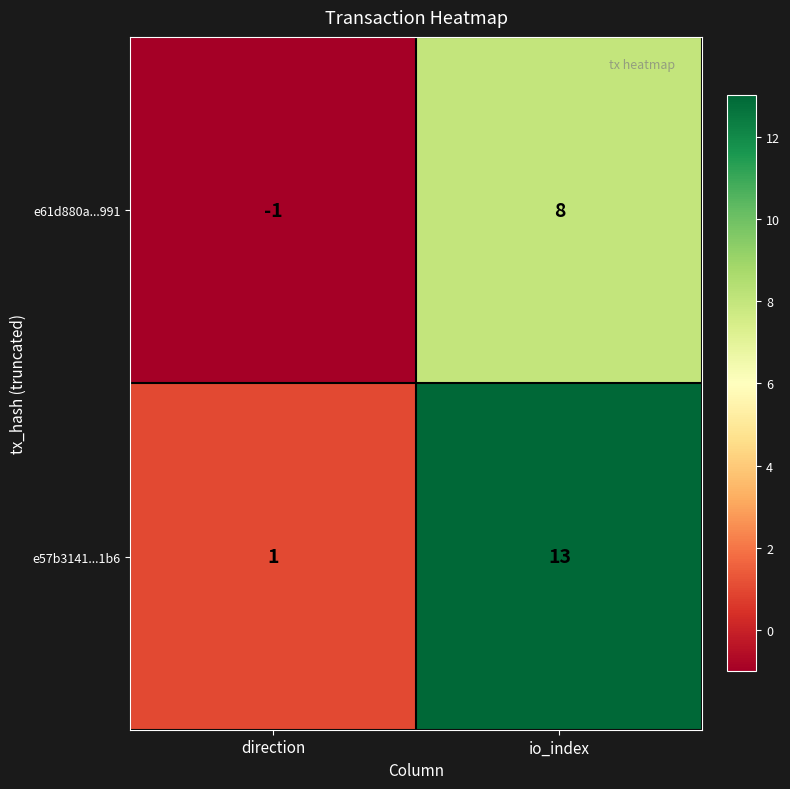

How many series are shown in this chart?

2